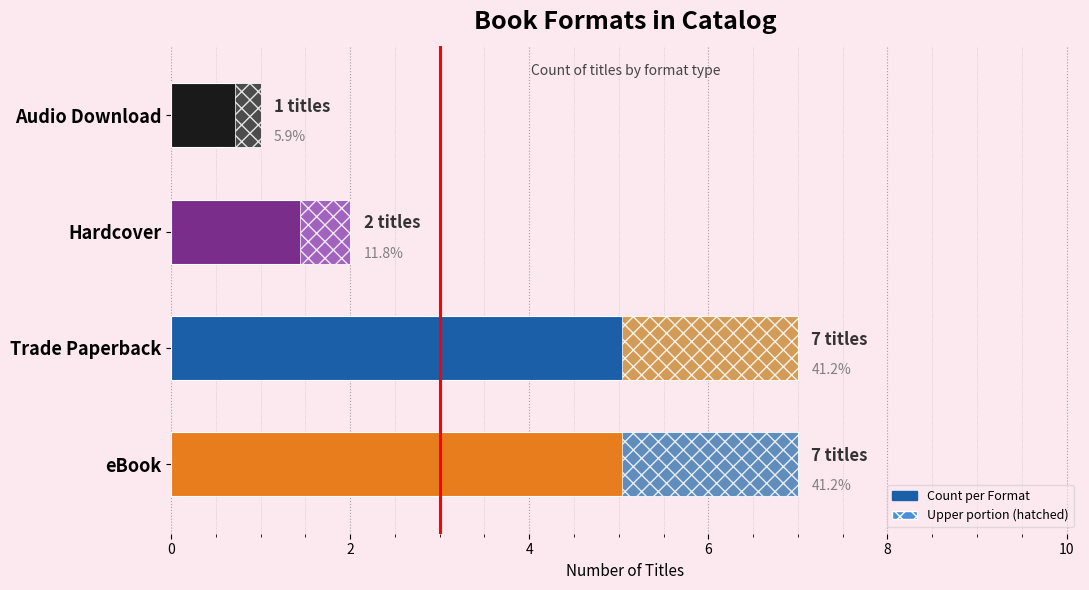

What is the value of the 1st bar from the left?

7